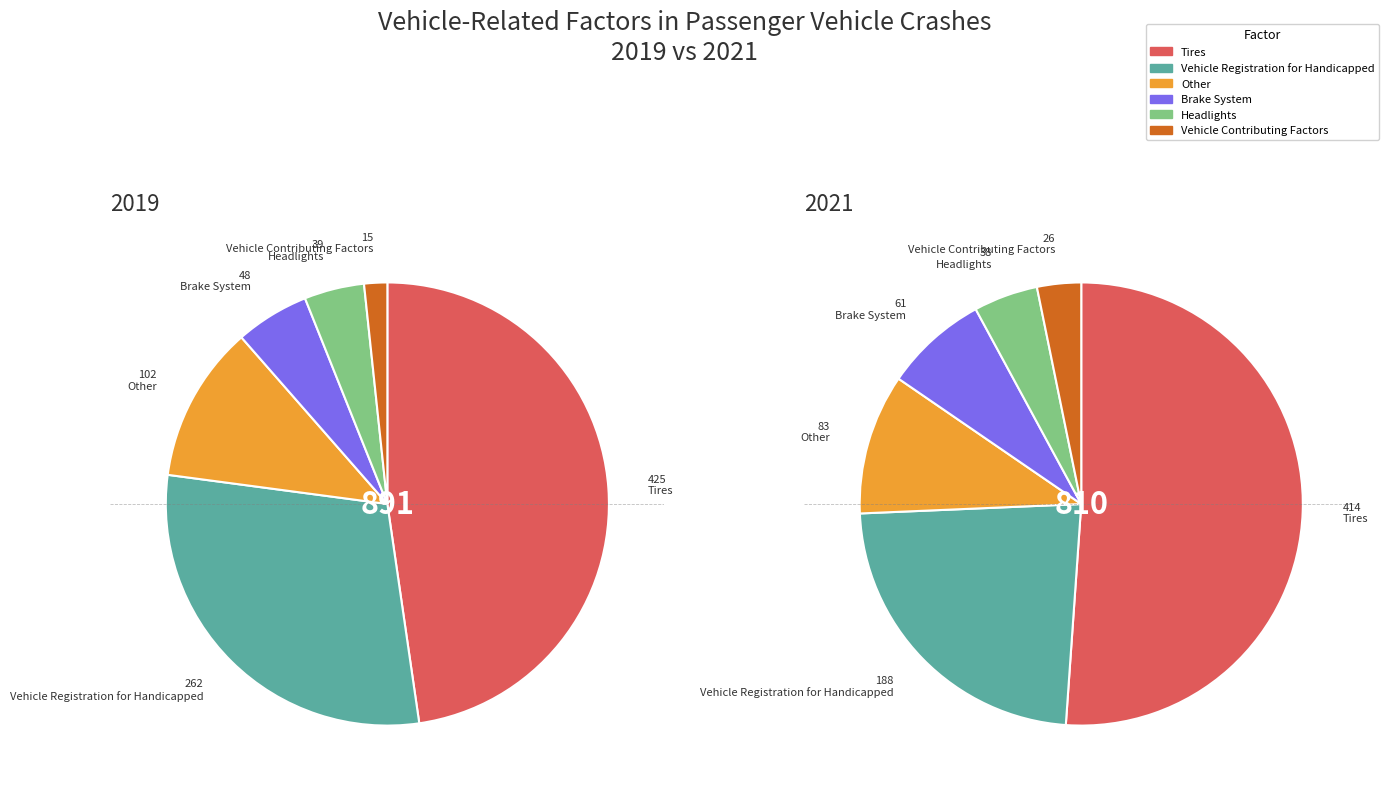

How many slices are in this pie chart?

6